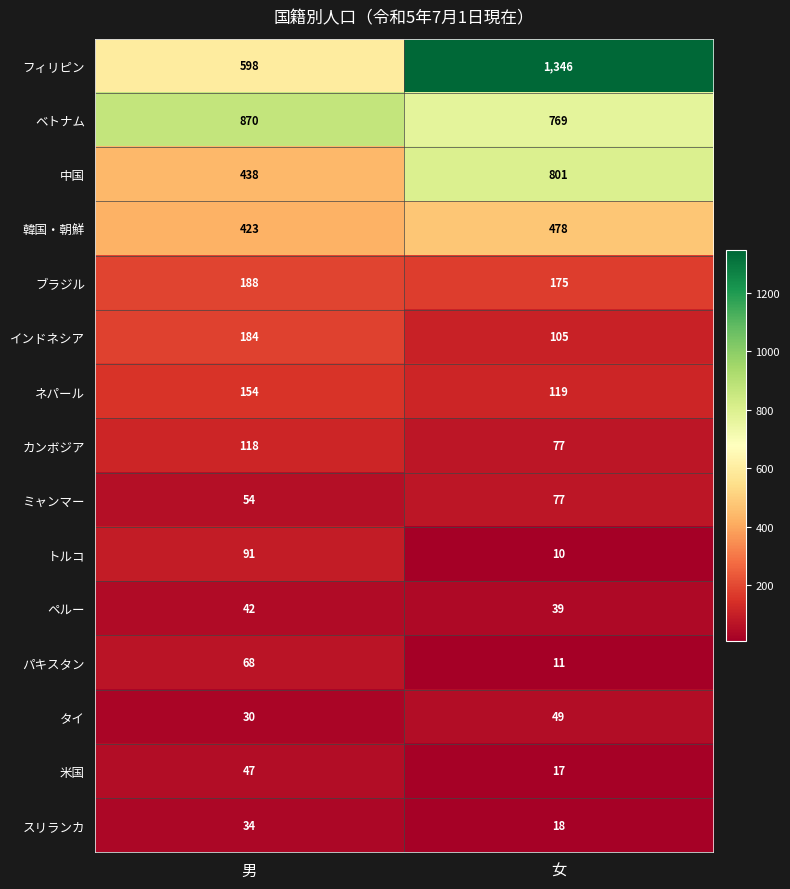

What is the approximate value of スリランカ at 男, to the nearest 10?

30